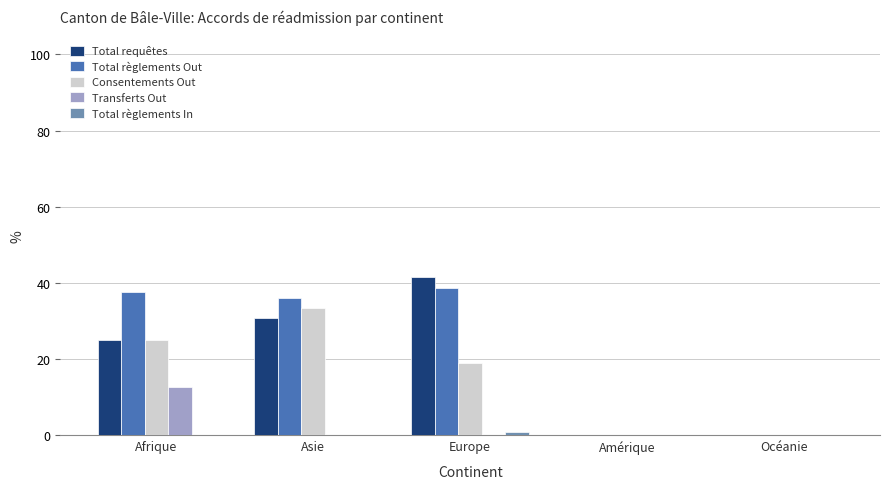

The Total règlements Out series shows 56.7 at Afrique. True or false?

False